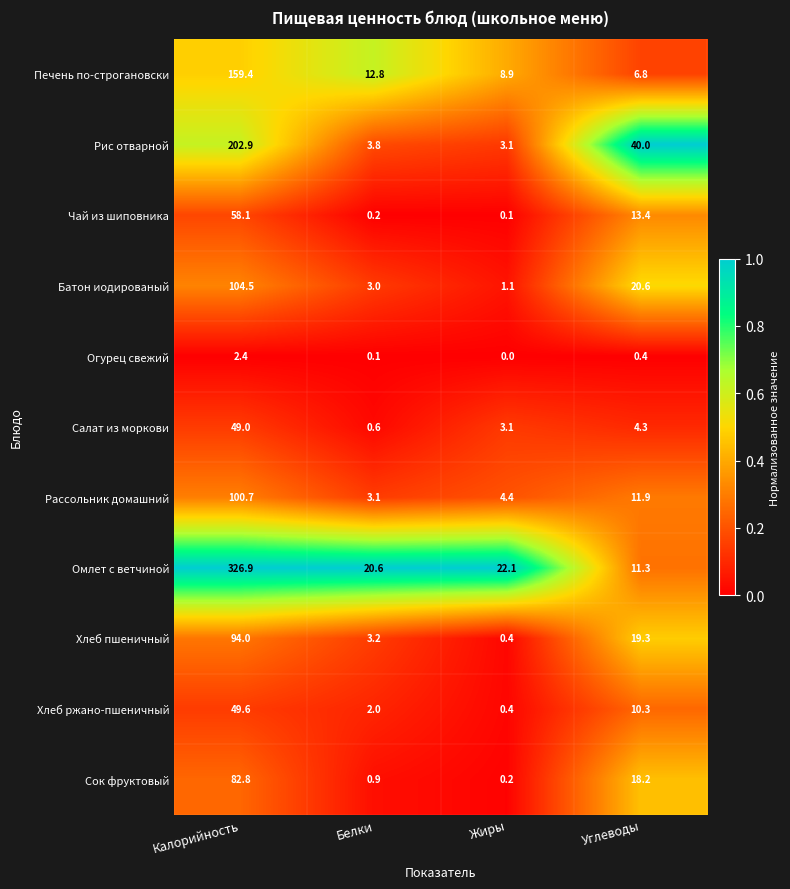

What is the difference between the maximum and minimum values in the Печень по-строгановски series?

152.6